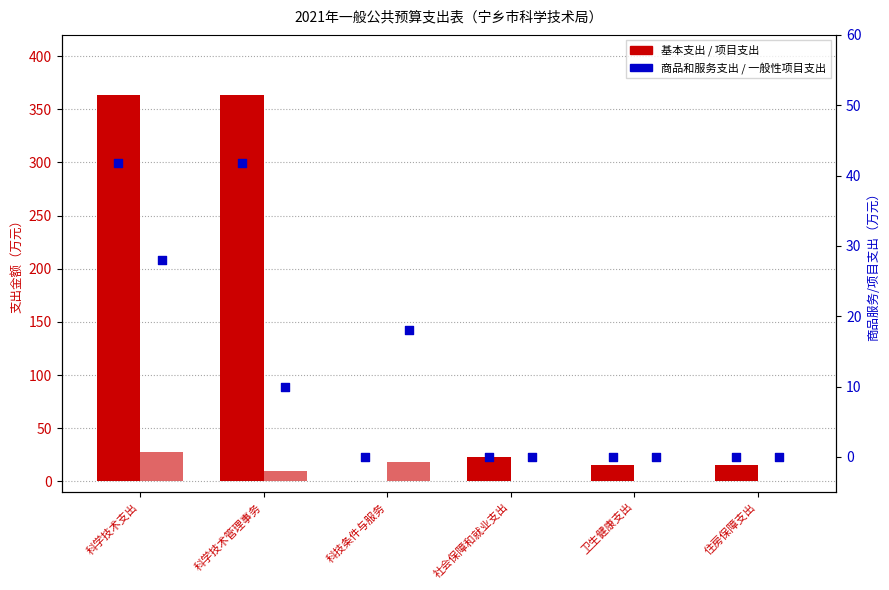

What are all the series names shown in the legend?

基本支出, 项目支出, 商品和服务支出, 一般性项目支出